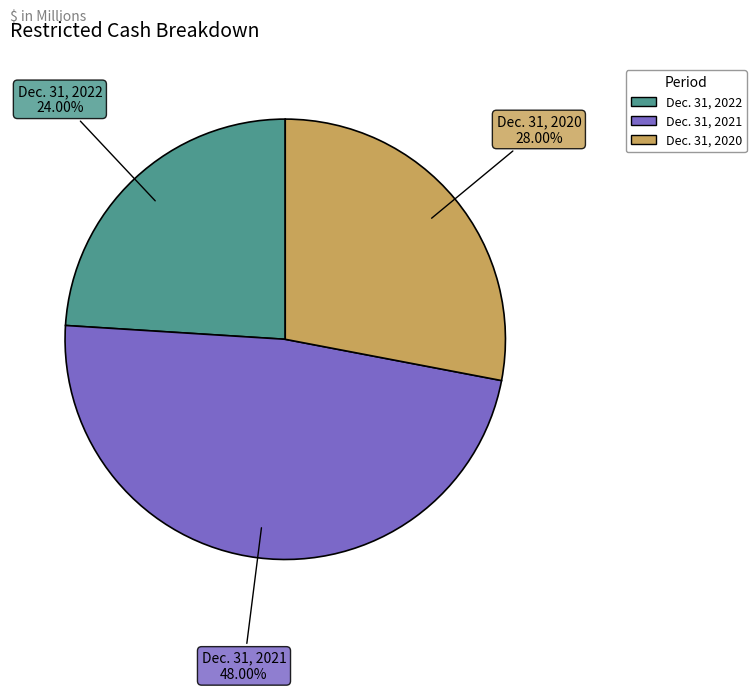

To the nearest percent, what is the difference between the Dec. 31, 2022 and Dec. 31, 2020 slice percentages?

4%